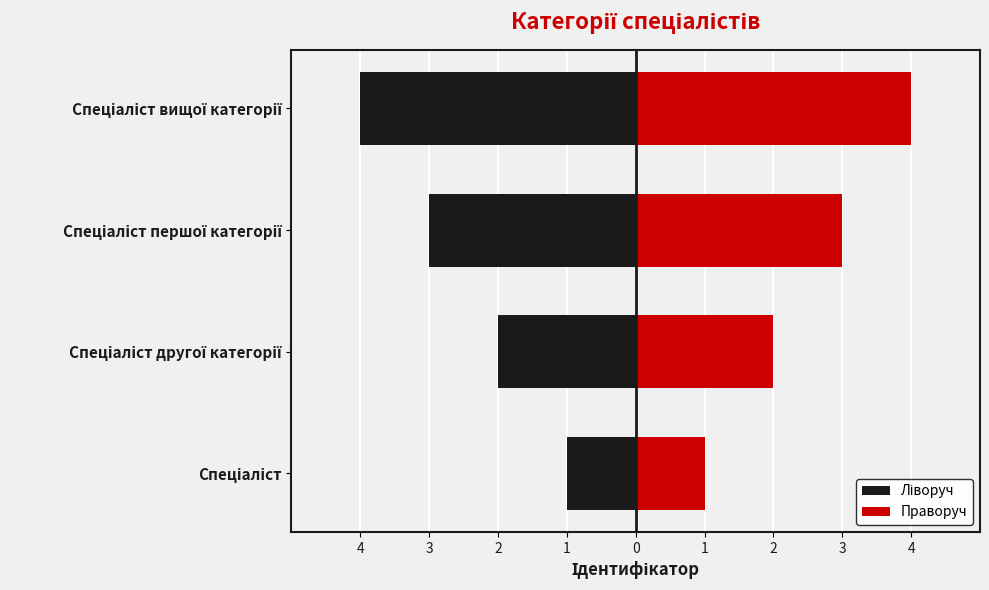

Between Спеціаліст другої категорії and Спеціаліст вищої категорії, which series saw the biggest shift?

Ліворуч